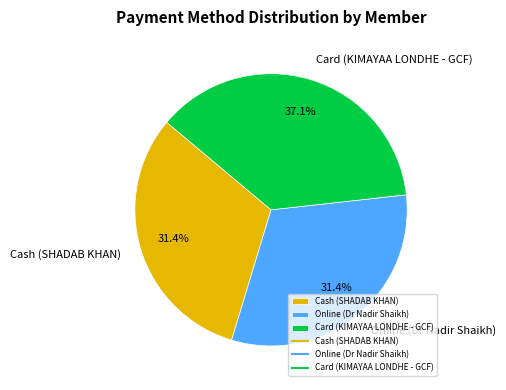

Is it true that Online (Dr Nadir Shaikh) is 38% of the pie?

False